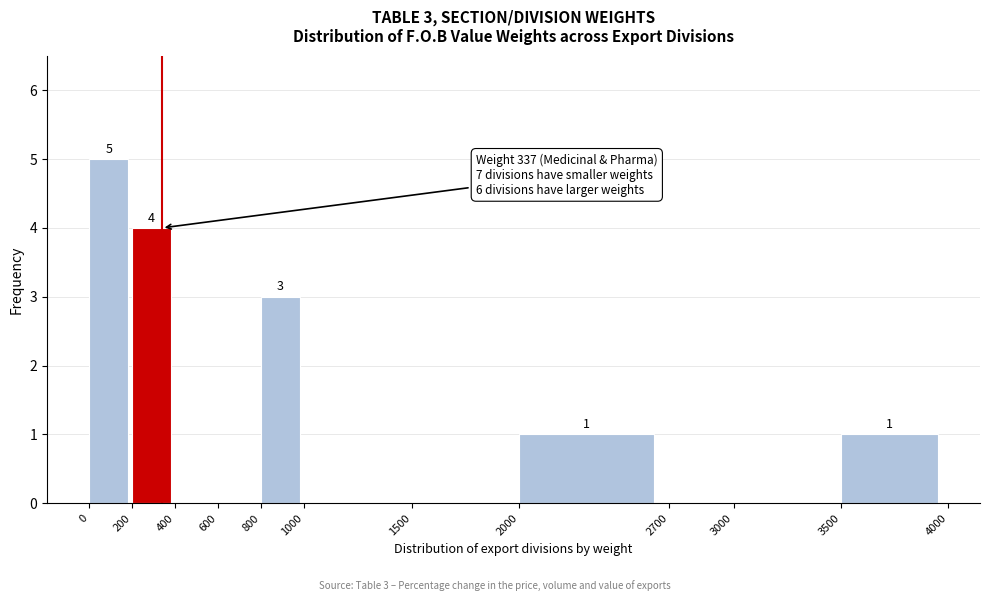

Over which range of the x-axis is the bar tallest?

0 to 200